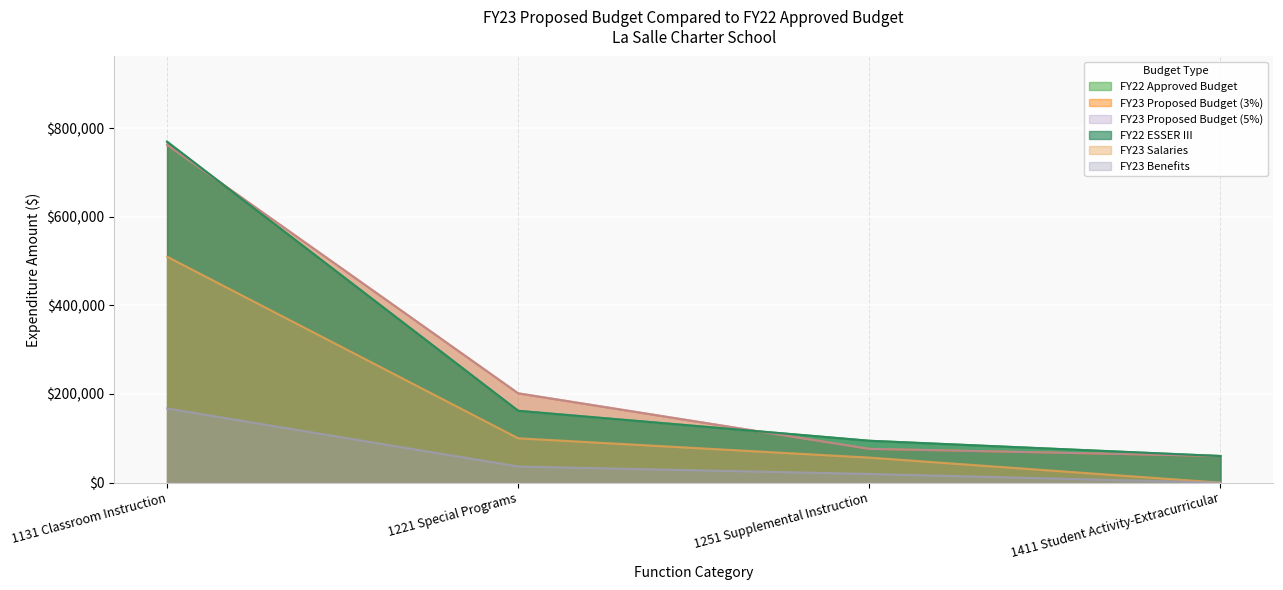

Rank the categories by FY23 Proposed Budget (3%) value from highest to lowest.

1131 Classroom Instruction, 1221 Special Programs, 1251 Supplemental Instruction, 1411 Student Activity-Extracurricular